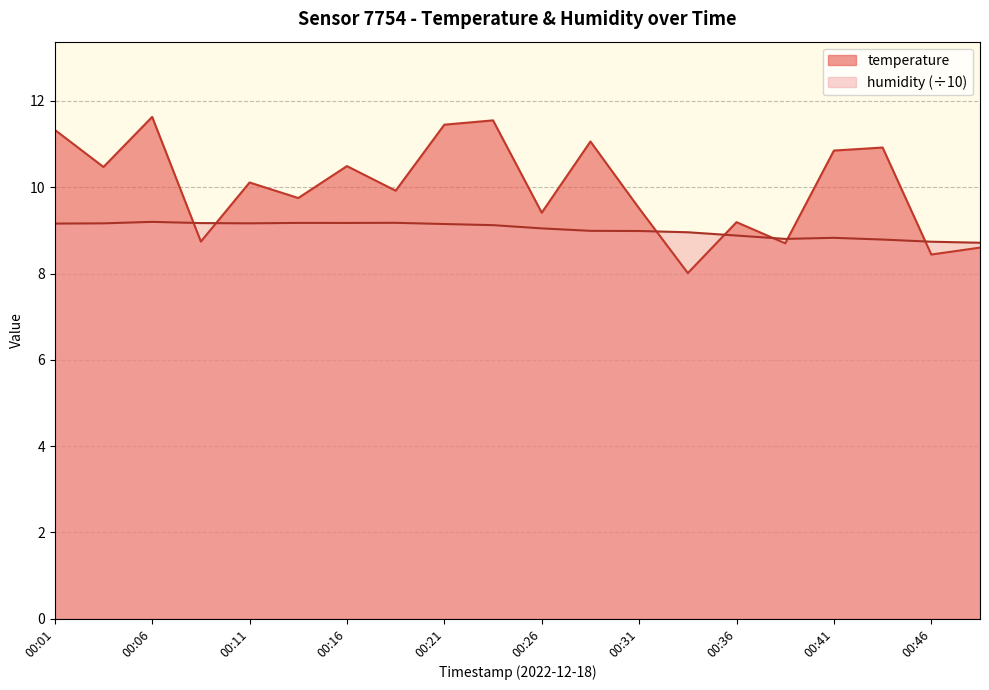

True or false: humidity has more than 1 interior local peaks.

True